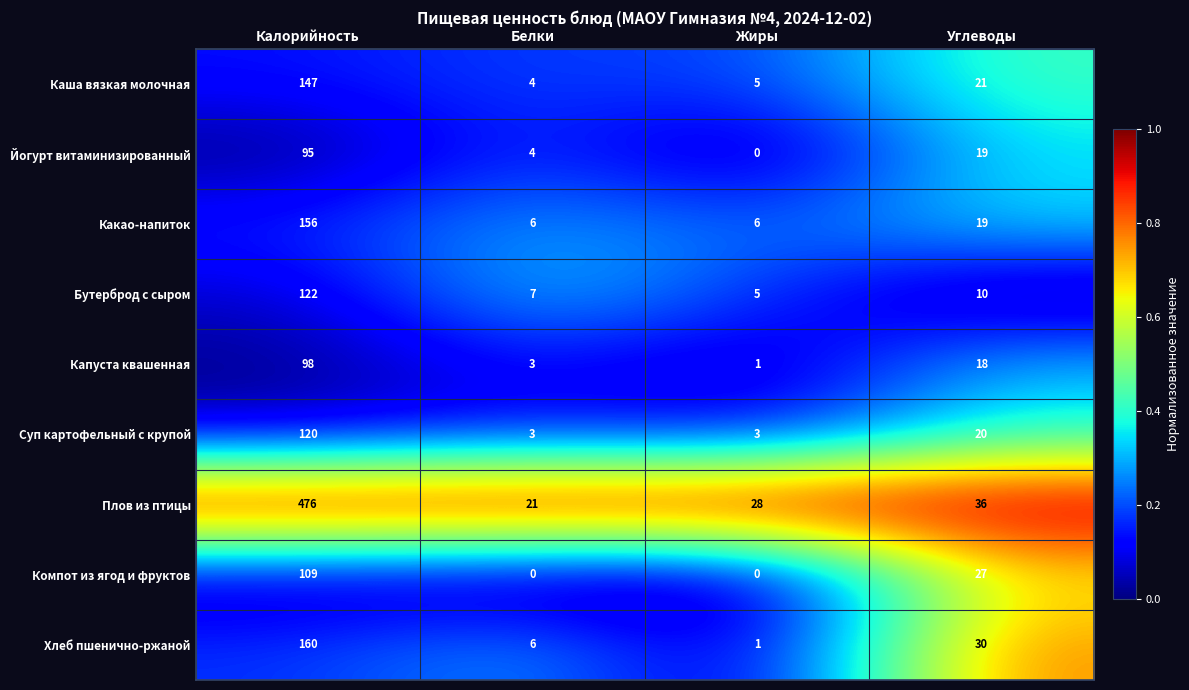

Which series has the largest range (max minus min)?

Плов из птицы